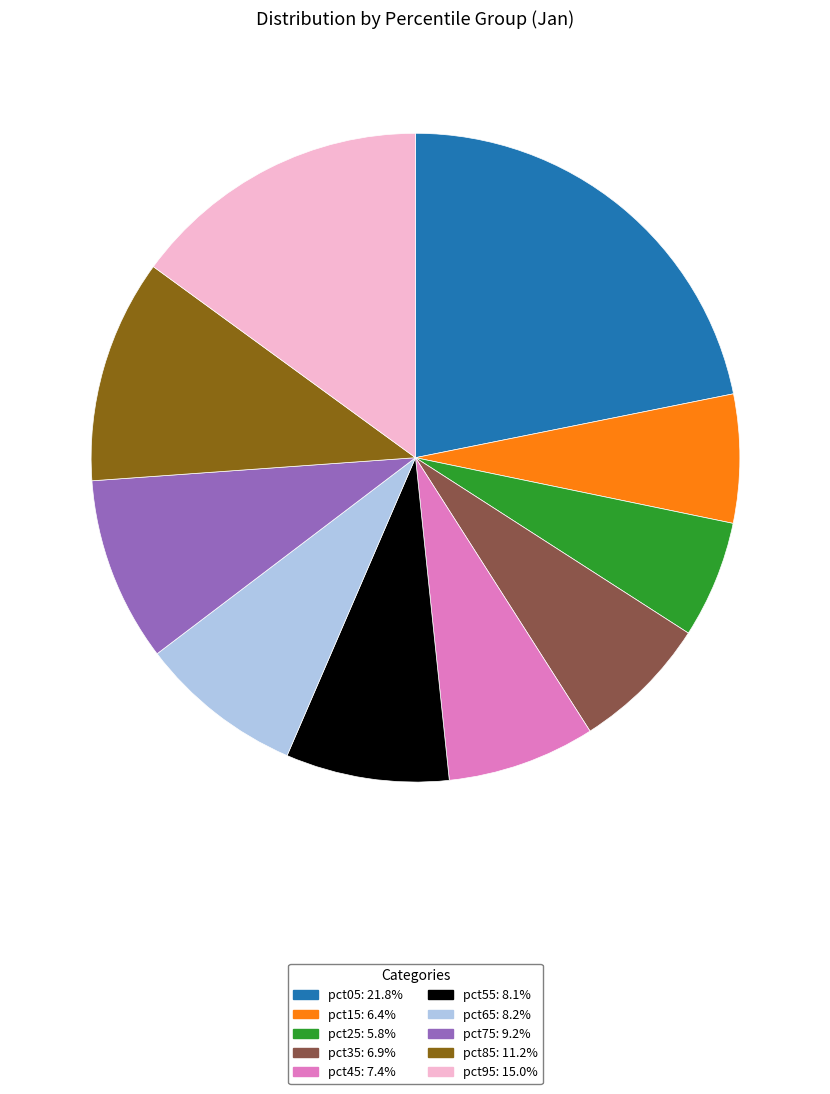

Count the number of slices in the pie.

10